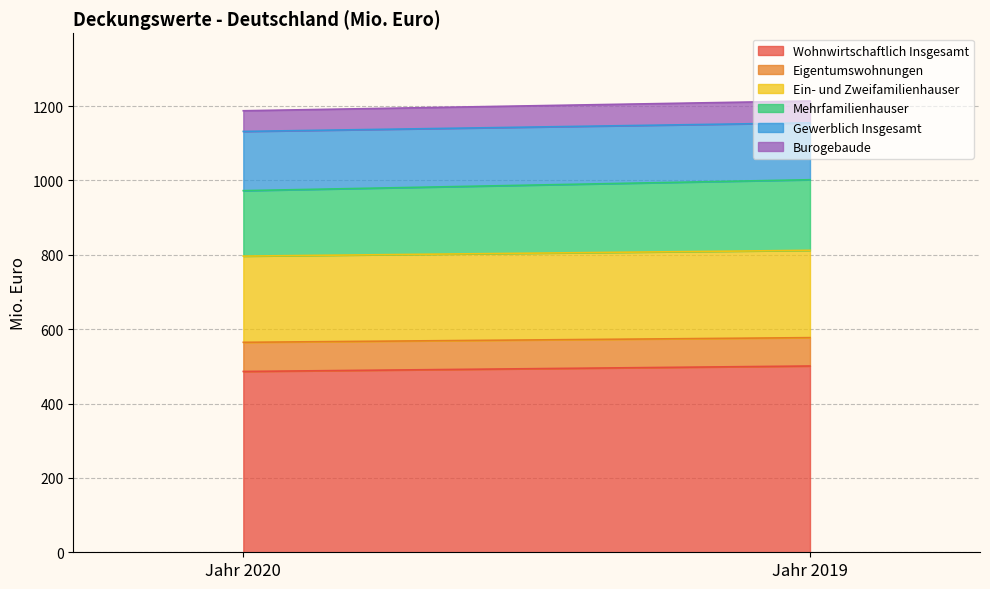

How many lines are shown in the chart?

6